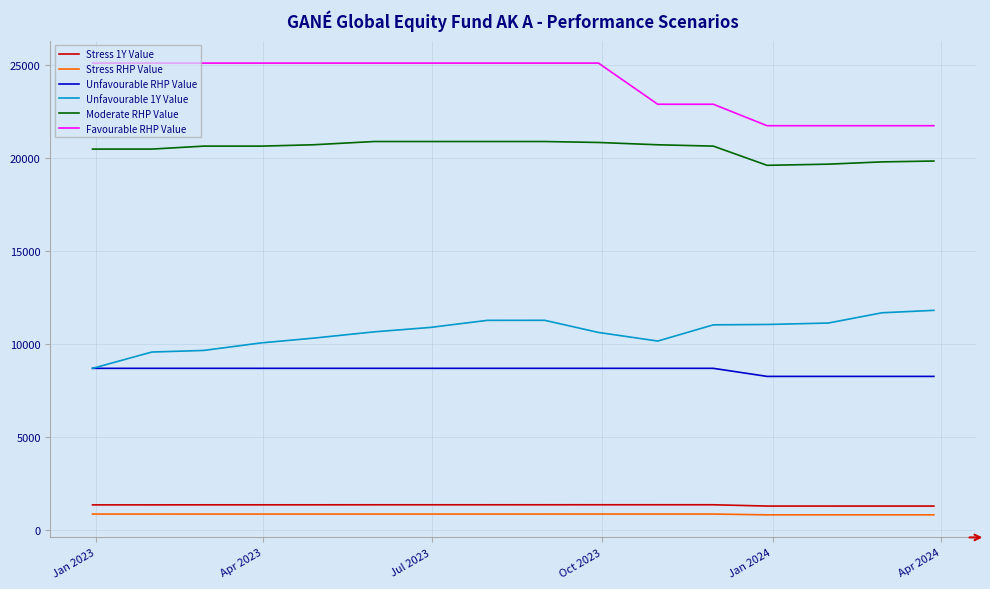

True or false: Favourable RHP Value and Stress RHP Value cross at least once.

False